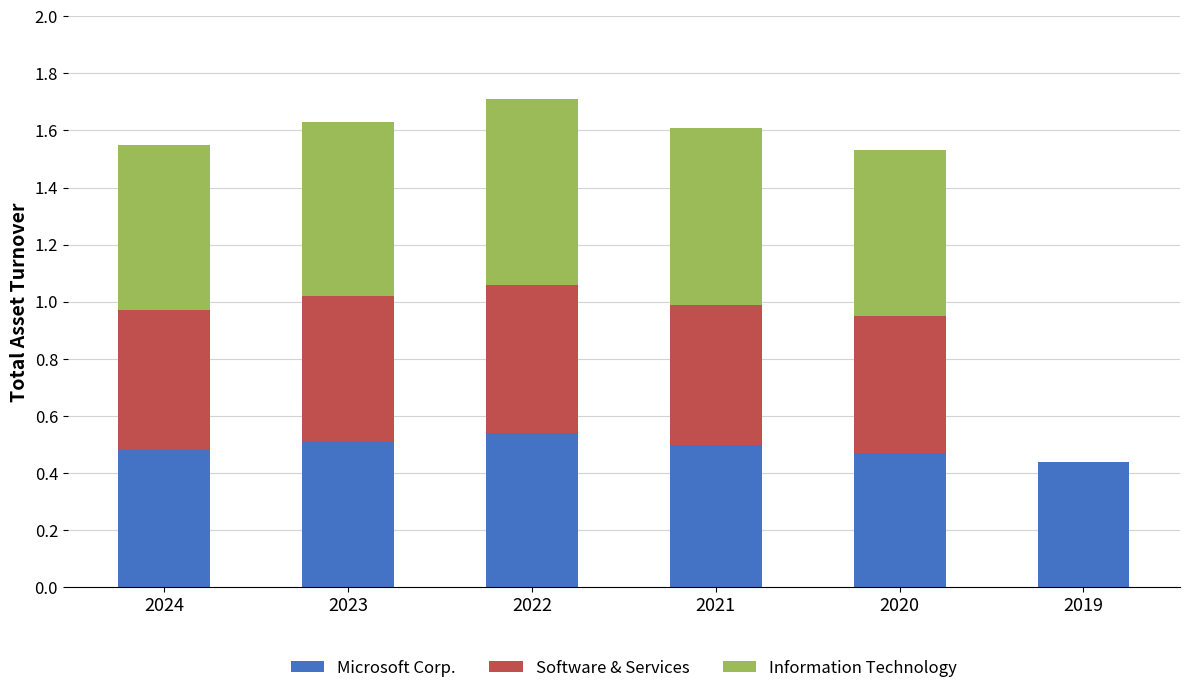

What is the total value across all series at 2021?

1.6